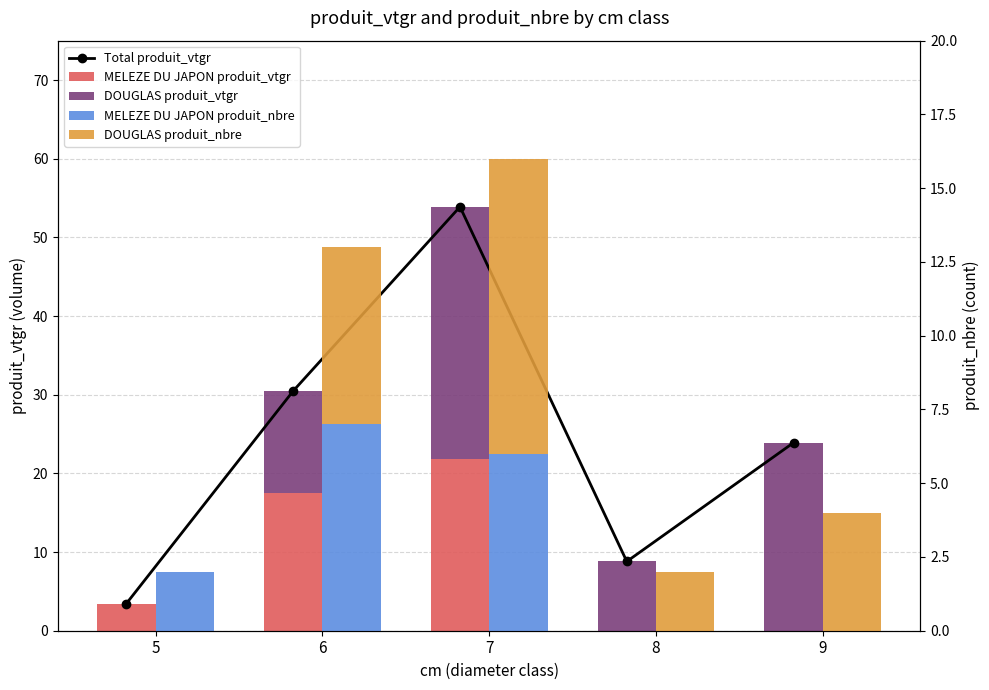

How many series are shown in this chart?

5